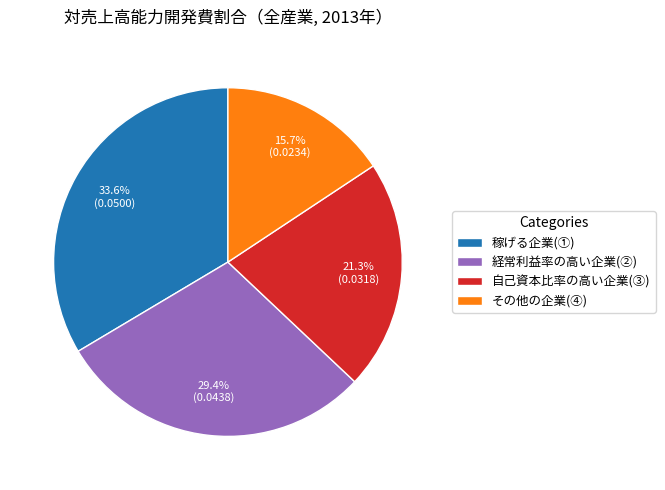

To the nearest percent, what is the difference between the largest and smallest slice percentages?

18%